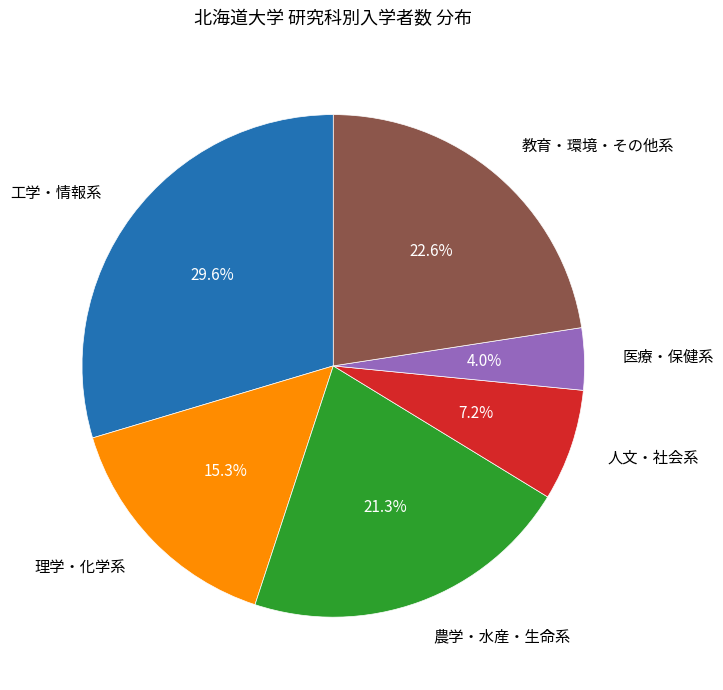

Is there a majority slice in this chart?

No